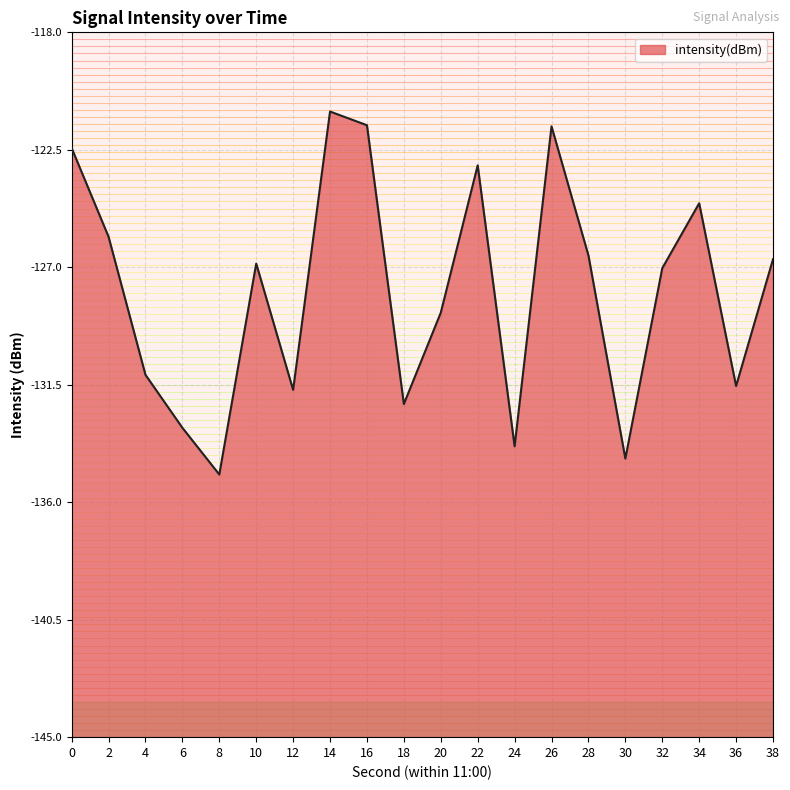

Reading left to right, extract all data points from this chart.

0=-122.4	2=-125.8	4=-131.1	6=-133.1	8=-134.9	10=-126.9	12=-131.7	14=-121.0	16=-121.6	18=-132.2	20=-128.7	22=-123.1	24=-133.9	26=-121.6	28=-126.5	30=-134.3	32=-127.0	34=-124.5	36=-131.5	38=-126.7